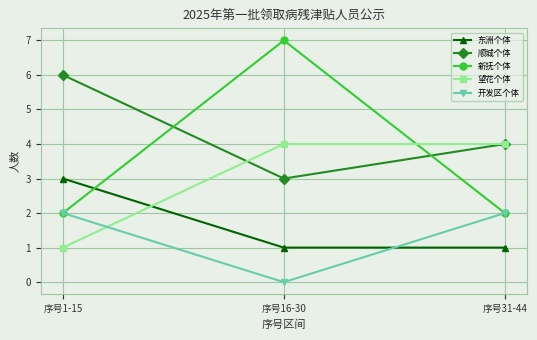

Does the chart display data point markers on the line(s)?

Yes